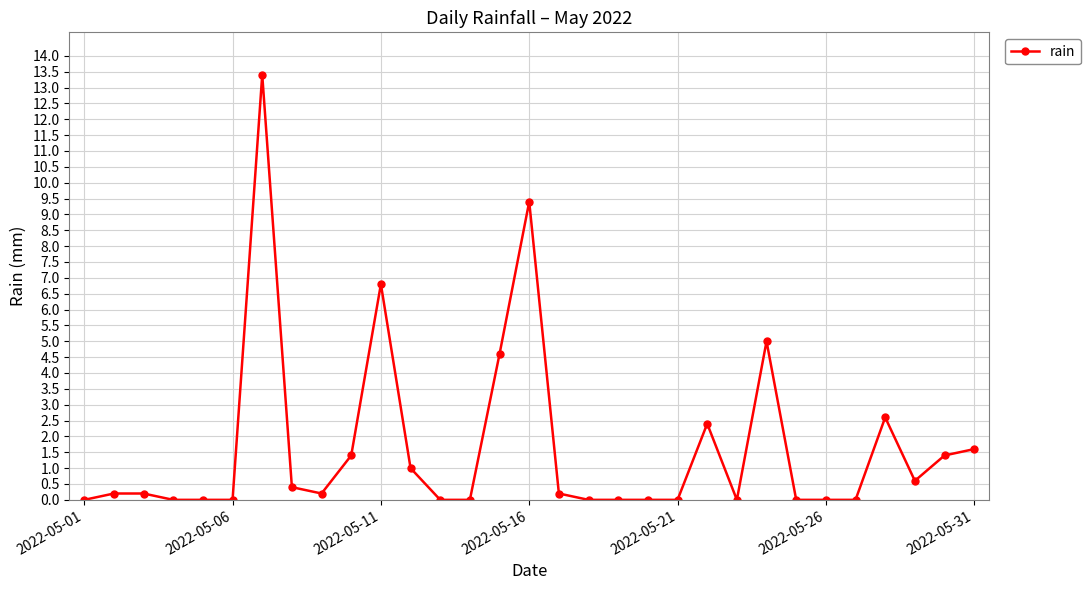

What is the sum of all values?

51.4